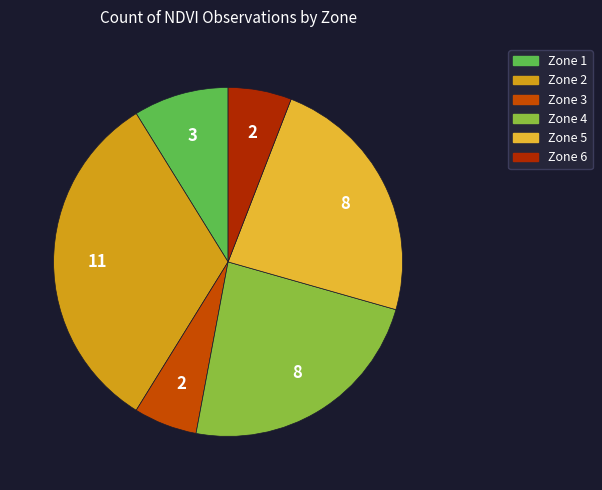

What is the ratio of the value at Zone 2 to the value at Zone 3?

5.5